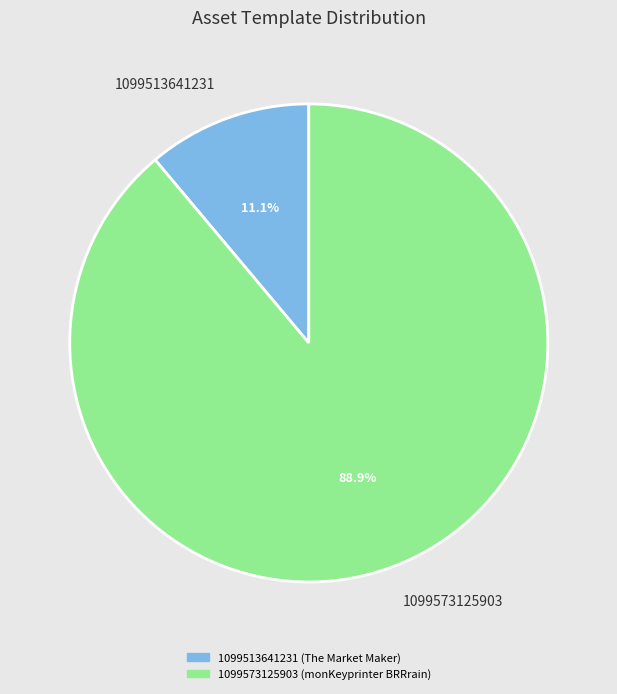

True or false: 1099513641231 accounts for 11% of the total.

True